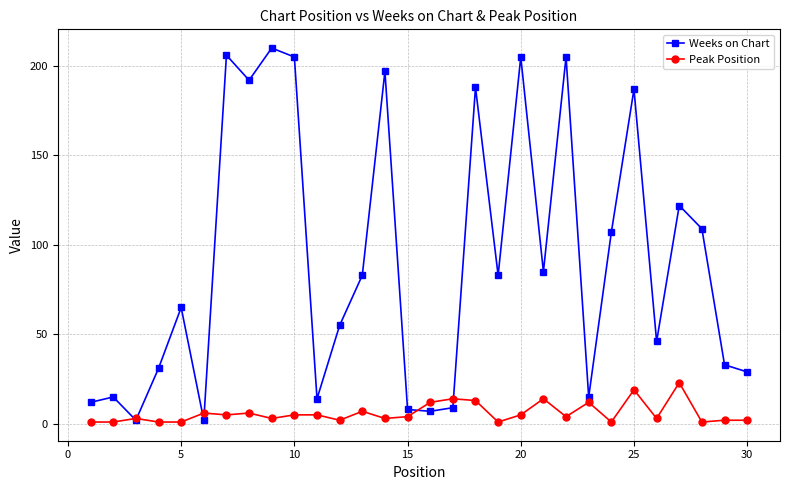

What is the greatest value displayed?

210